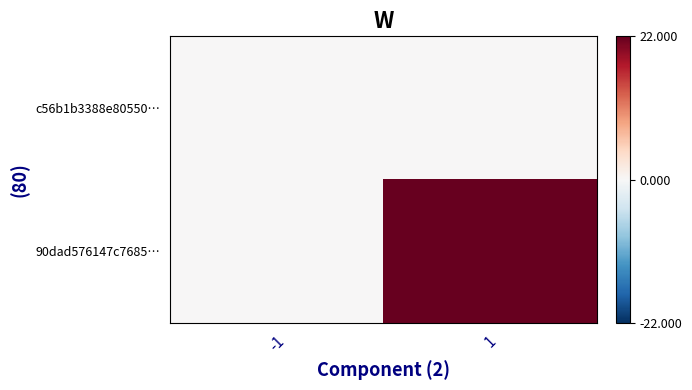

At which category is the sum across all series the highest?

1